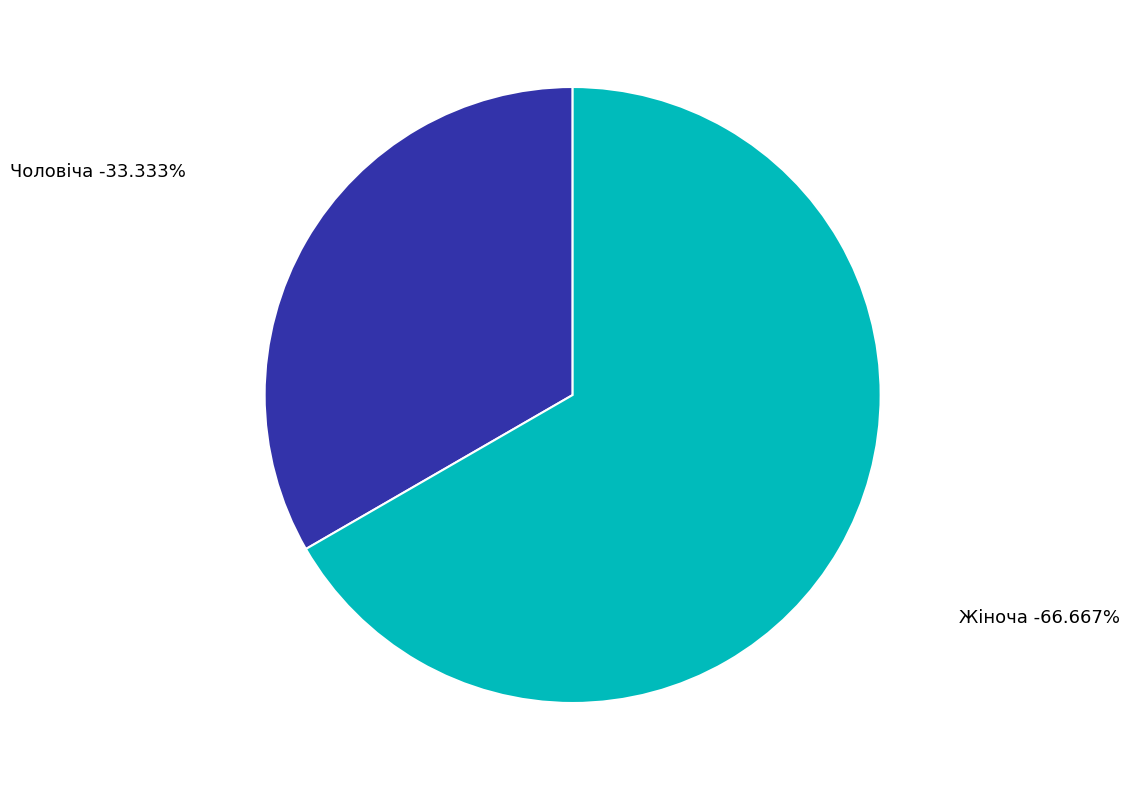

Between Жіноча and Чоловіча, which is larger?

Жіноча